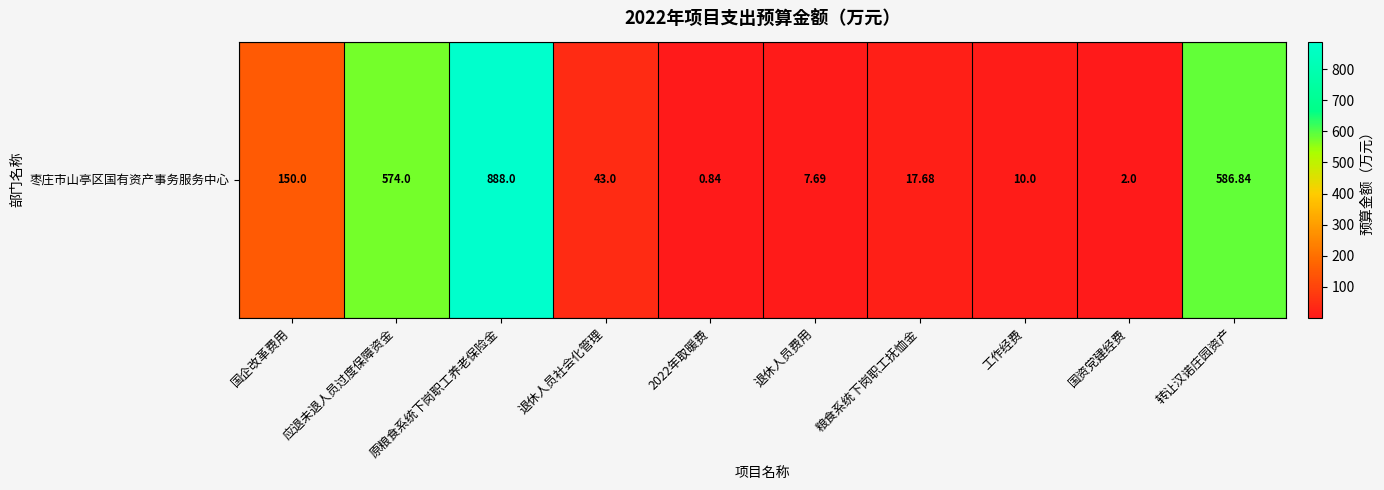

Reading left to right, extract all data points from this chart.

国企改革费用=150.0	应退未退人员过度保障资金=574.0	原粮食系统下岗职工养老保险金=888.0	退休人员社会化管理=43.0	2022年取暖费=0.8	退休人员费用=7.7	粮食系统下岗职工抚恤金=17.7	工作经费=10.0	国资党建经费=2.0	转让汉诺庄园资产=586.8